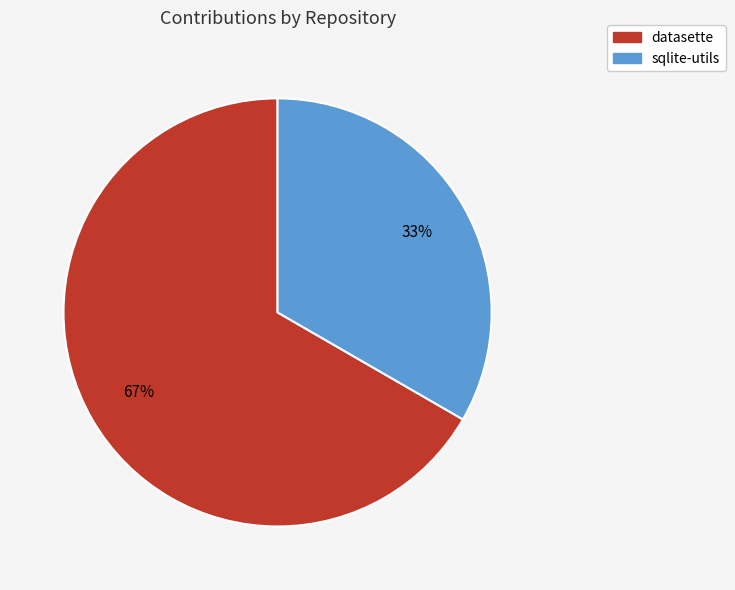

What percentage is the sqlite-utils slice, to the nearest percent?

33%